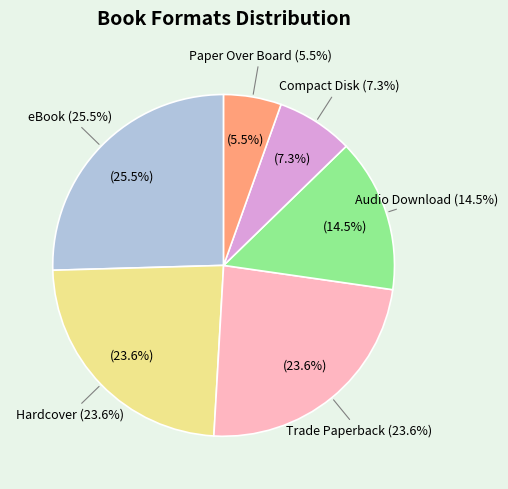

How many segments does this pie chart have?

6